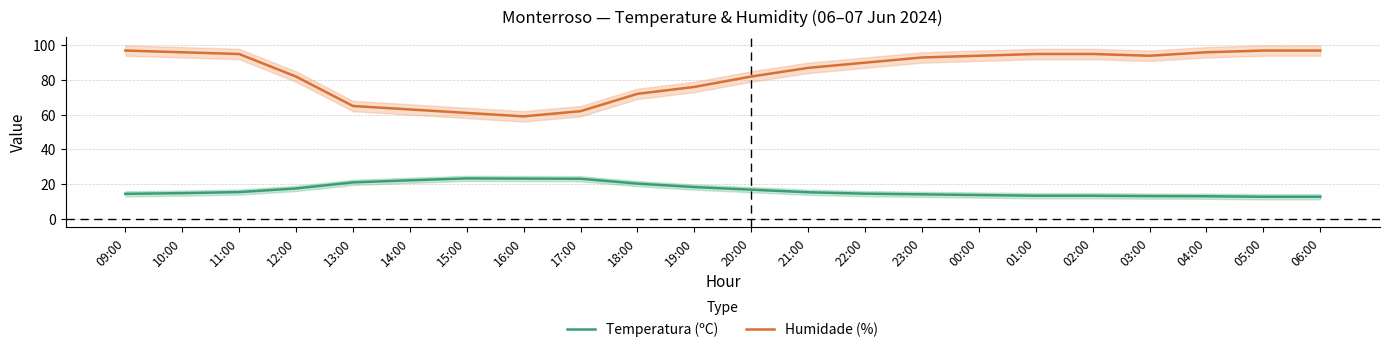

Does the chart display data point markers on the line(s)?

No